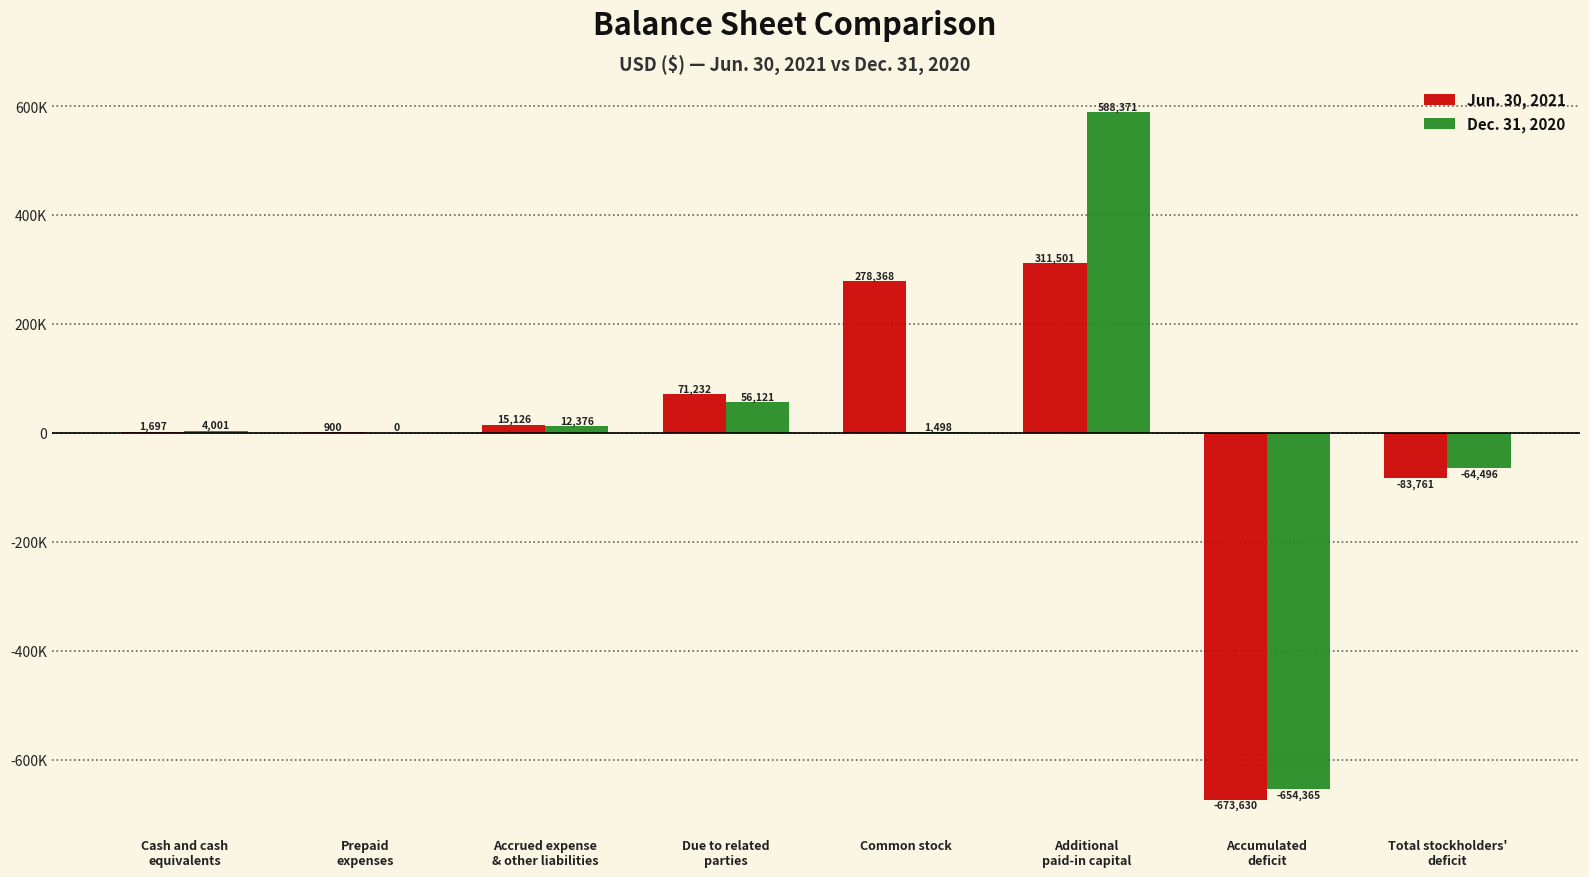

Reading left to right, transcribe all the data shown in this chart.

Jun. 30, 2021: 1697	900	15126	71232	278368	311501	-673630	-83761
Dec. 31, 2020: 4001	0	12376	56121	1498	588371	-654365	-64496